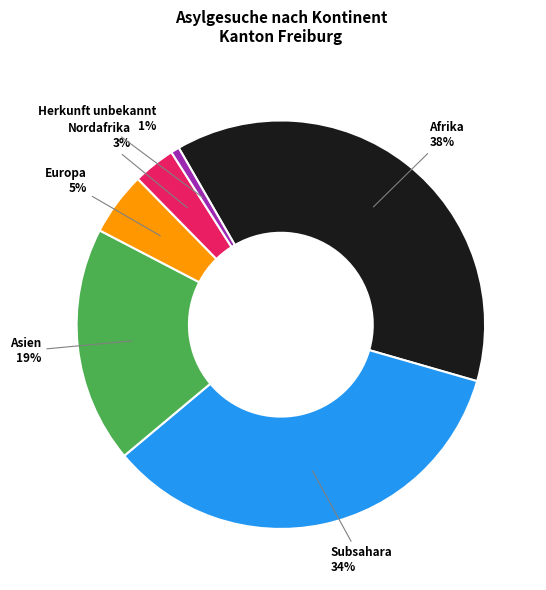

True or false: Herkunft unbekannt accounts for 11% of the total.

False